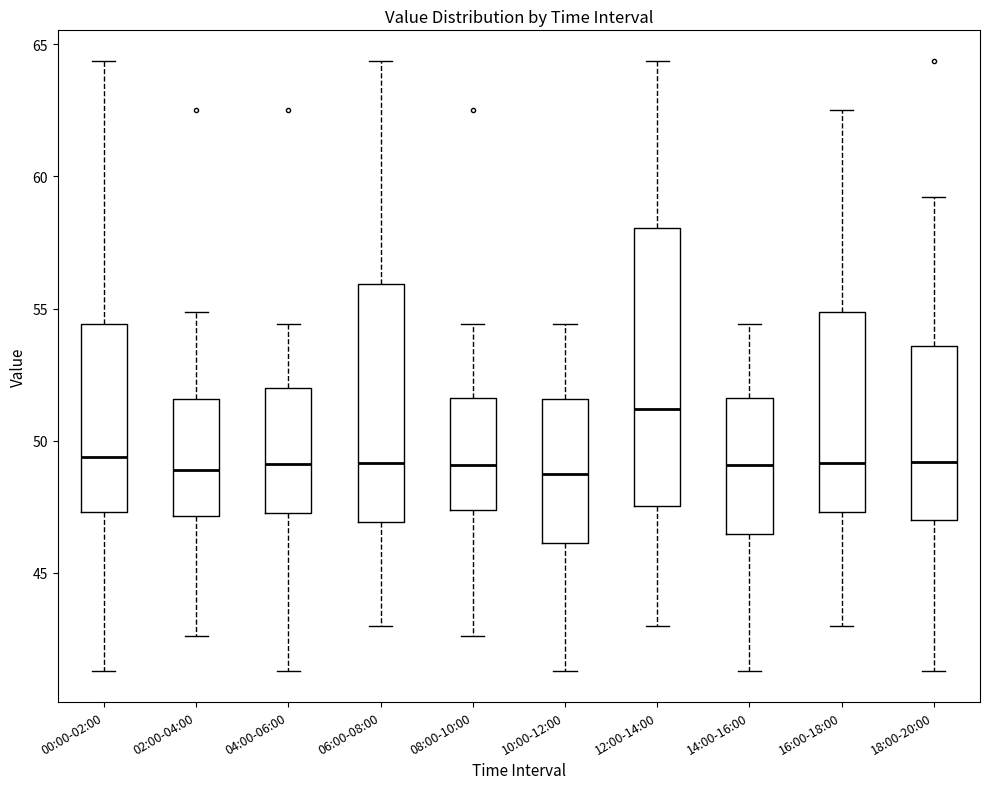

Reading left to right, transcribe this box plot: for each box, give where its median line is, the range the box spans, and where its two whiskers end, as read against the y-axis. The values are not printed on the chart, so give them approximately, as read against the axis.

00:00-02:00: median 49.5, box 47.5 to 54.5, whiskers 41.5 to 64.5
02:00-04:00: median 49.0, box 47.0 to 51.5, whiskers 42.5 to 55.0
04:00-06:00: median 49.0, box 47.5 to 52.0, whiskers 41.5 to 54.5
06:00-08:00: median 49.0, box 47.0 to 56.0, whiskers 43.0 to 64.5
08:00-10:00: median 49.0, box 47.5 to 51.5, whiskers 42.5 to 54.5
10:00-12:00: median 48.5, box 46.0 to 51.5, whiskers 41.5 to 54.5
12:00-14:00: median 51.0, box 47.5 to 58.0, whiskers 43.0 to 64.5
14:00-16:00: median 49.0, box 46.5 to 51.5, whiskers 41.5 to 54.5
16:00-18:00: median 49.0, box 47.5 to 55.0, whiskers 43.0 to 62.5
18:00-20:00: median 49.0, box 47.0 to 53.5, whiskers 41.5 to 59.0